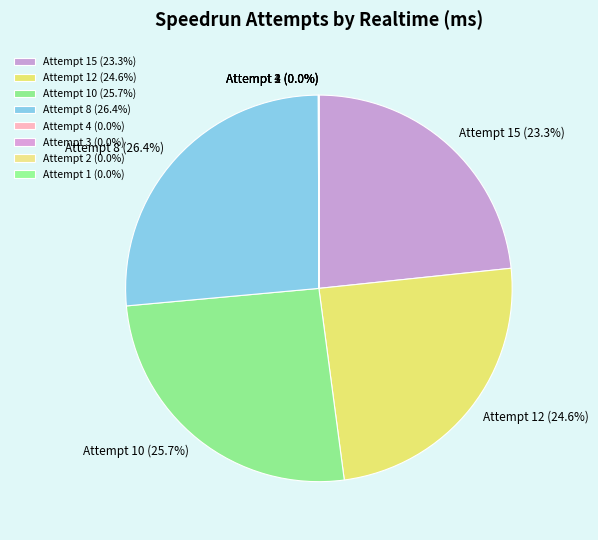

Does any single category account for the majority?

No